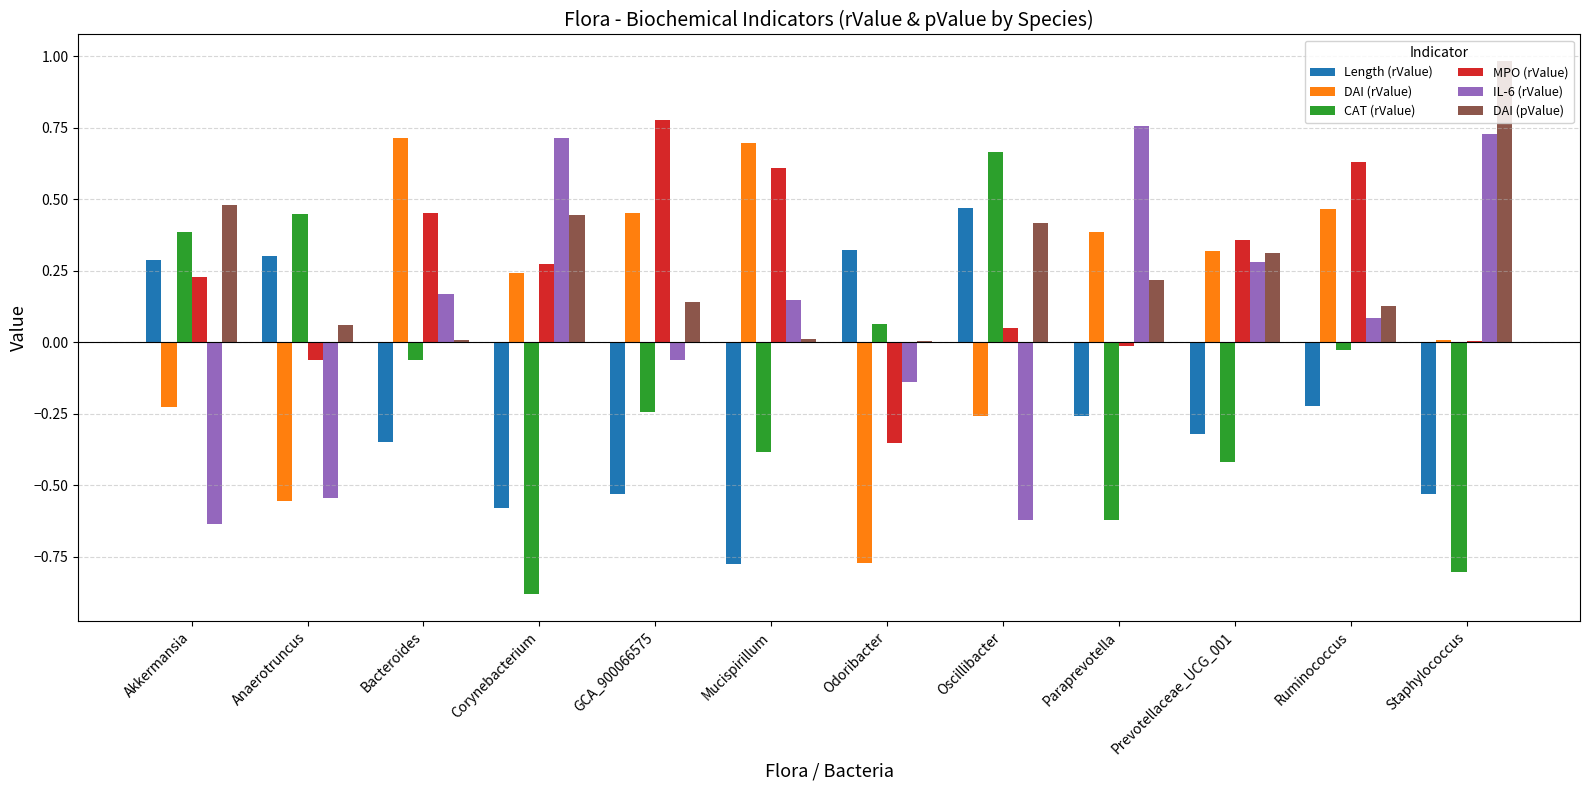

What is the sum of all Length (rValue) values?

-2.2